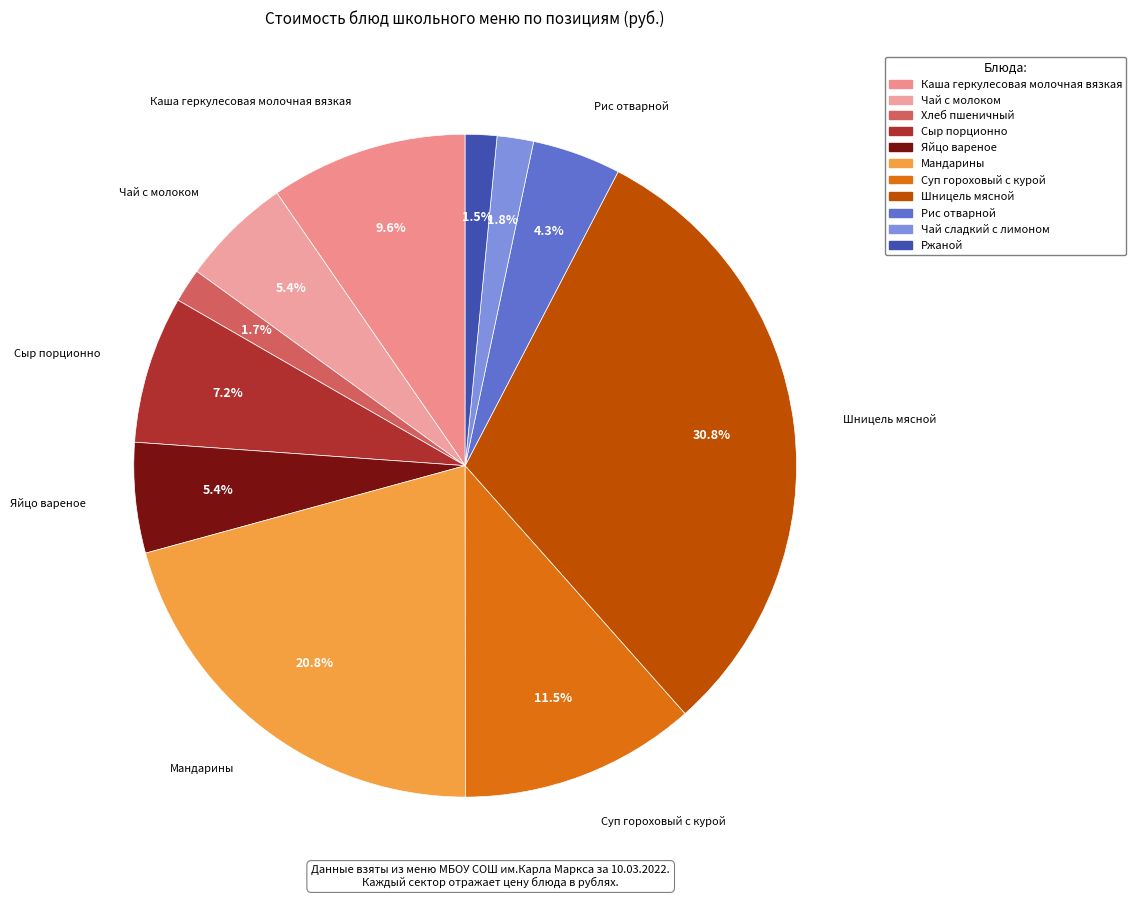

To the nearest percent, what is the average slice percentage?

9%